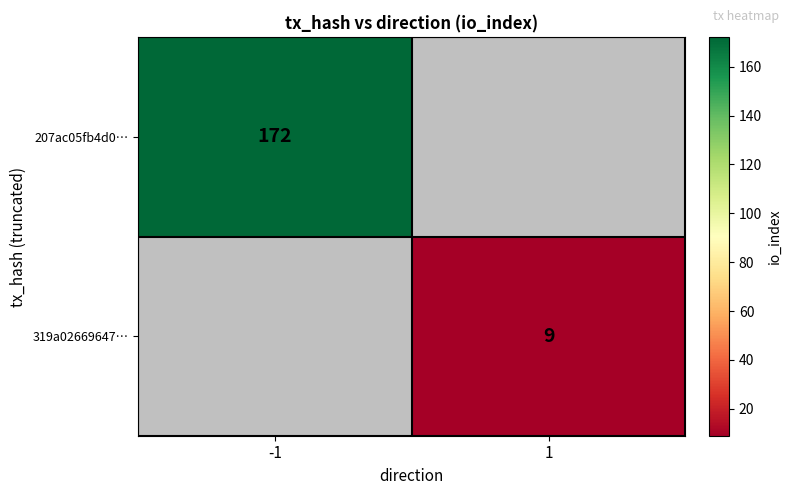

Count the number of data series in this chart.

2